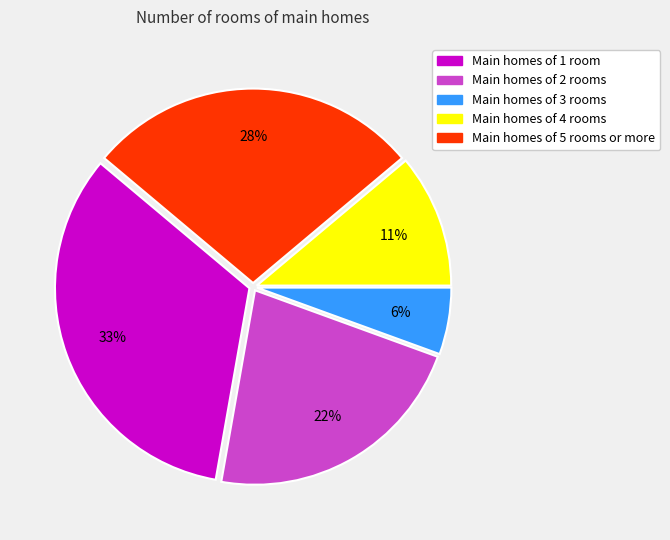

The Main homes of 2 rooms slice represents 22% of the pie. True or false?

True